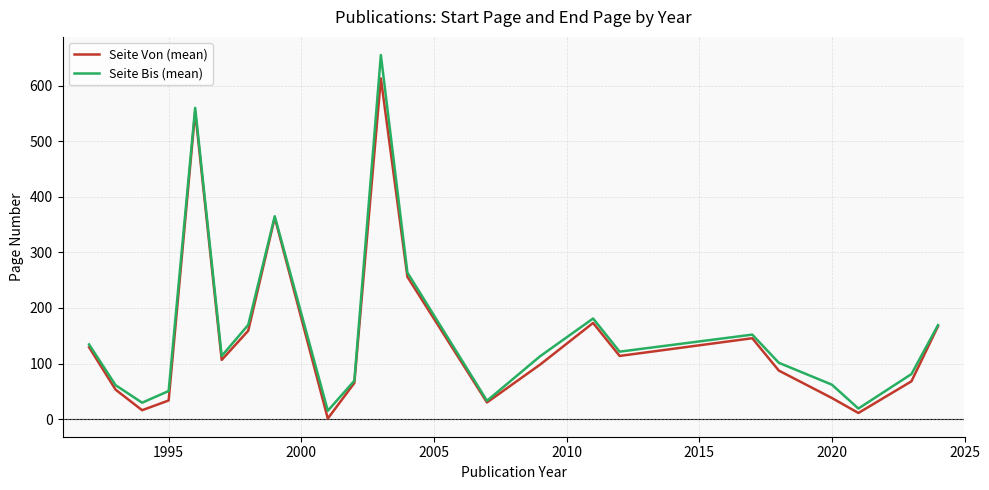

What is the greatest value displayed?

655.0